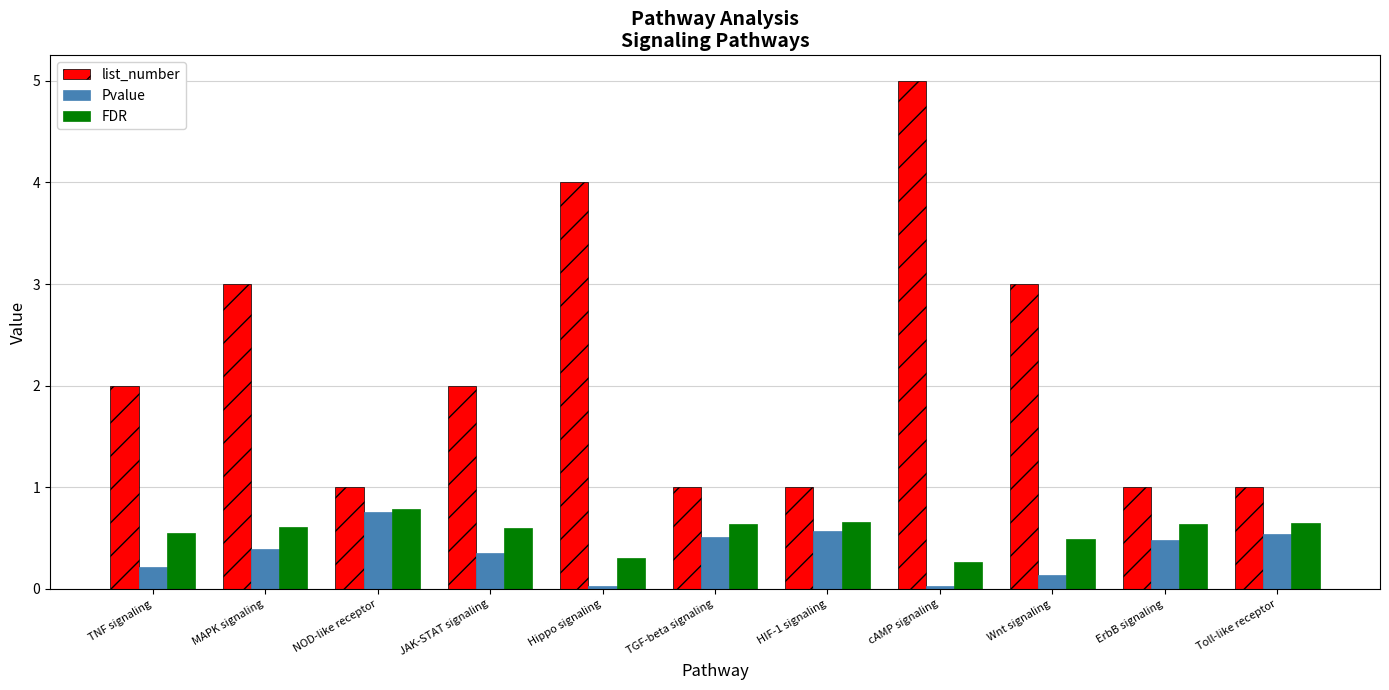

What is the label of the 9th bar from the left?

Wnt signaling